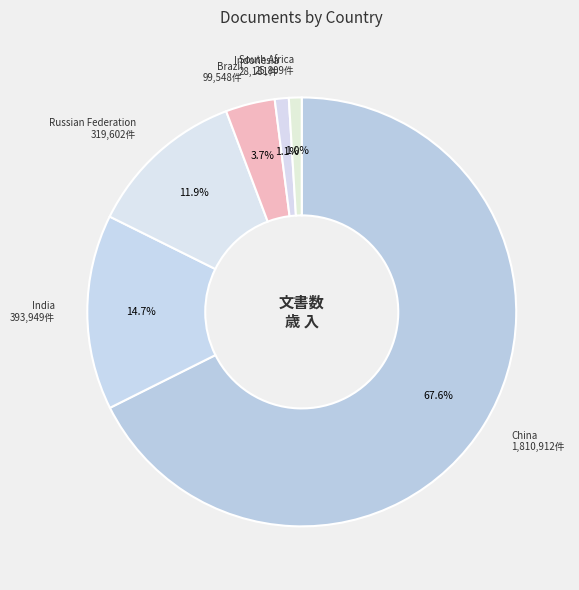

Count the number of slices in the pie.

6